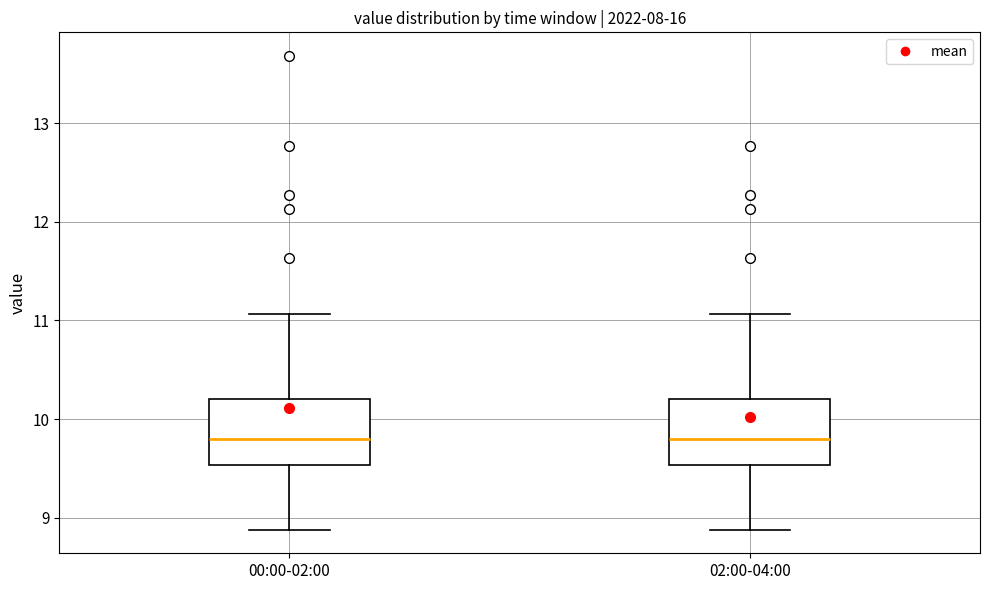

Reading left to right, read every box against the y-axis: the position of its median line, the range the box covers, and the ends of its whiskers. The values are not printed on the chart, so give them approximately, as read against the axis.

00:00-02:00: median 9.8, box 9.5 to 10.2, whiskers 8.9 to 11.1
02:00-04:00: median 9.8, box 9.5 to 10.2, whiskers 8.9 to 11.1